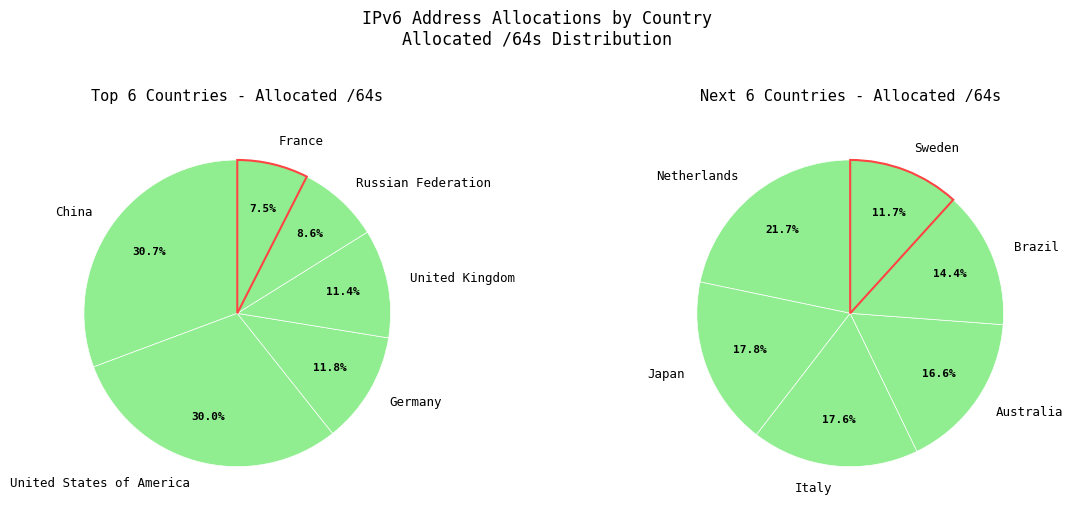

How many segments does this pie chart have?

12